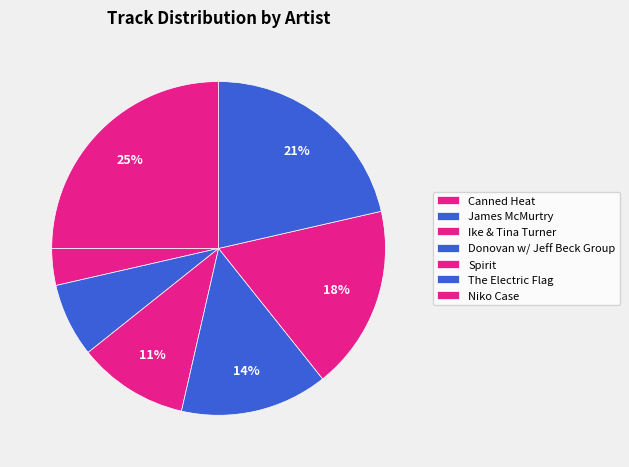

To the nearest percent, what percentage of the pie is Canned Heat?

4%